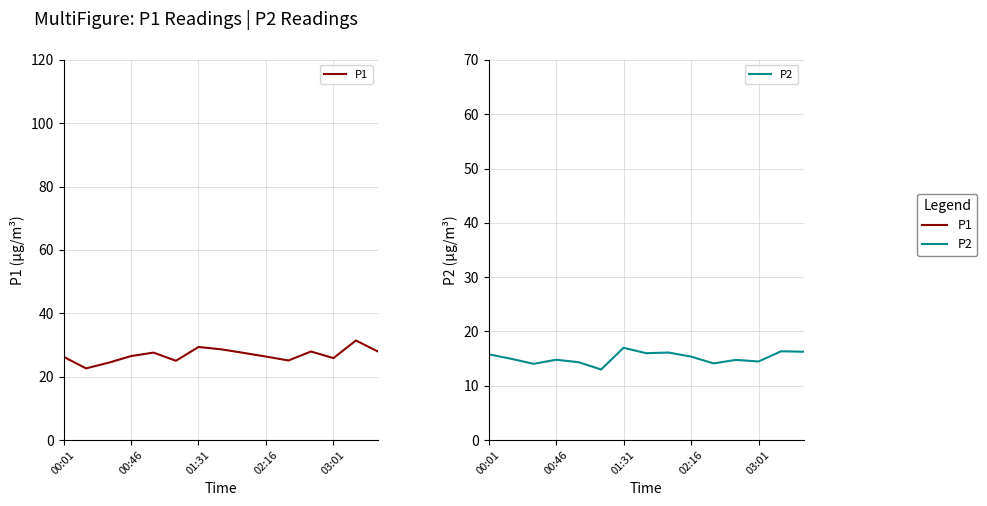

True or false: P2 has more than 2 points higher than both neighbors.

True